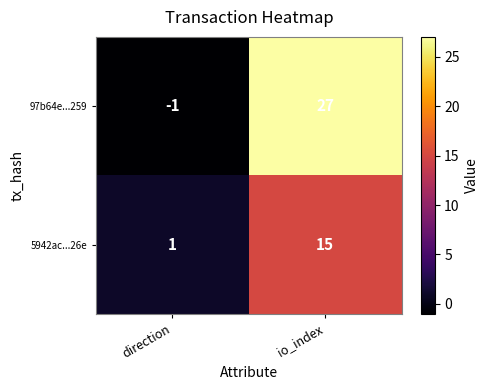

What is the sum of all 97b64e...259 values?

26